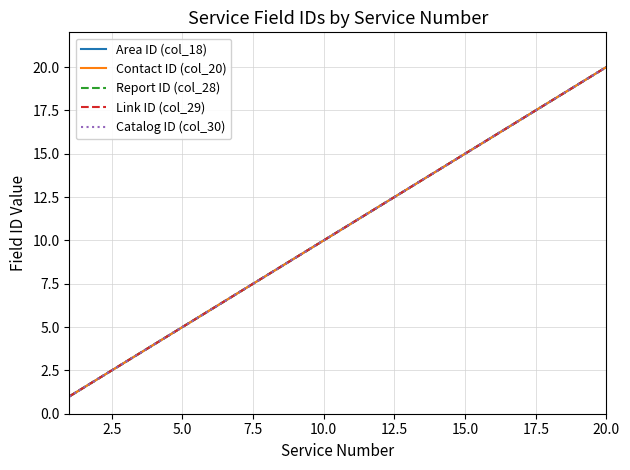

Does the chart have visible grid lines?

Yes